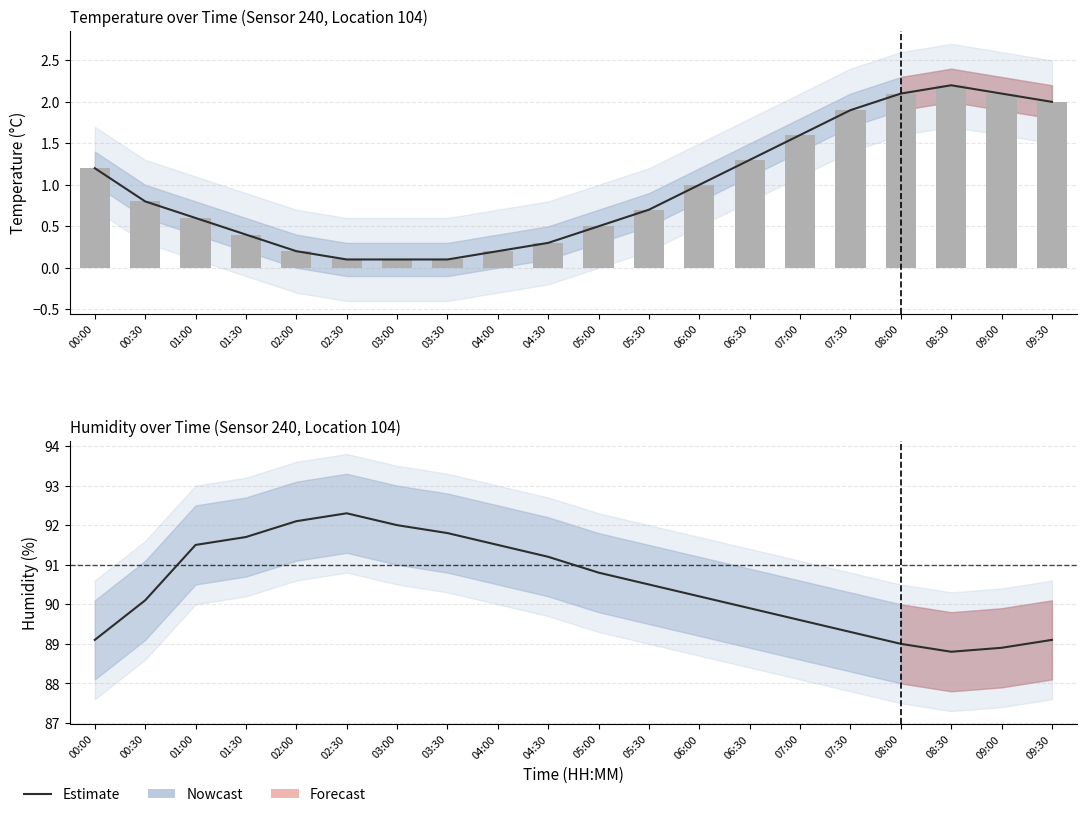

List the labels in order of Estimate value, largest first.

02:30, 02:00, 03:00, 03:30, 01:30, 01:00, 04:00, 04:30, 05:00, 05:30, 06:00, 00:30, 06:30, 07:00, 07:30, 00:00, 09:30, 08:00, 09:00, 08:30